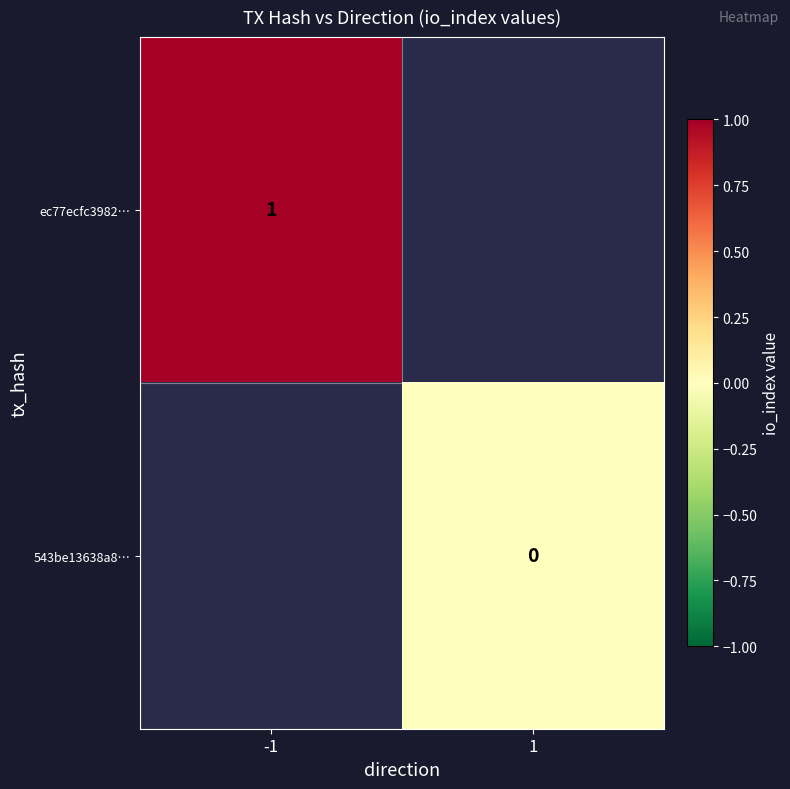

At how many categories does at least one series exceed 0?

1